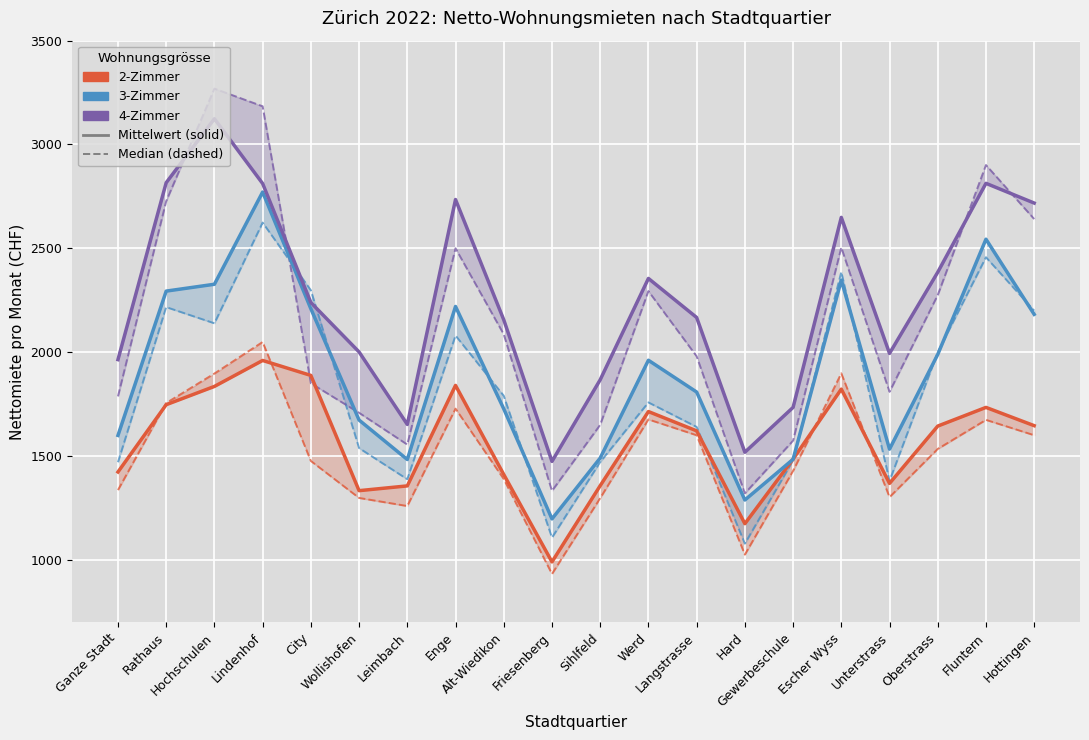

At Ganze Stadt, list the series in order from smallest to largest.

2-Zimmer Median, 2-Zimmer Mean, 3-Zimmer Median, 3-Zimmer Mean, 4-Zimmer Median, 4-Zimmer Mean